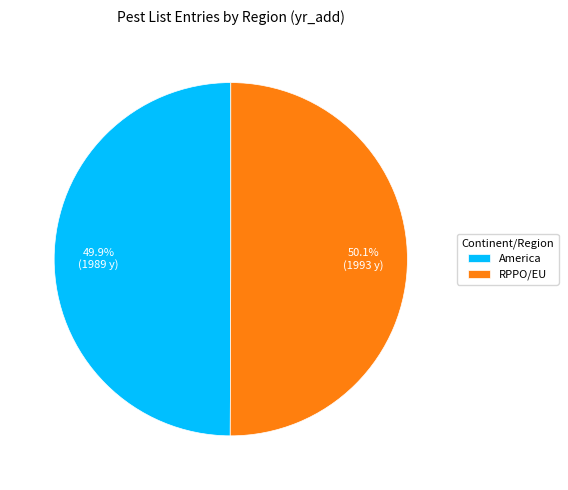

Is there a majority slice in this chart?

Yes